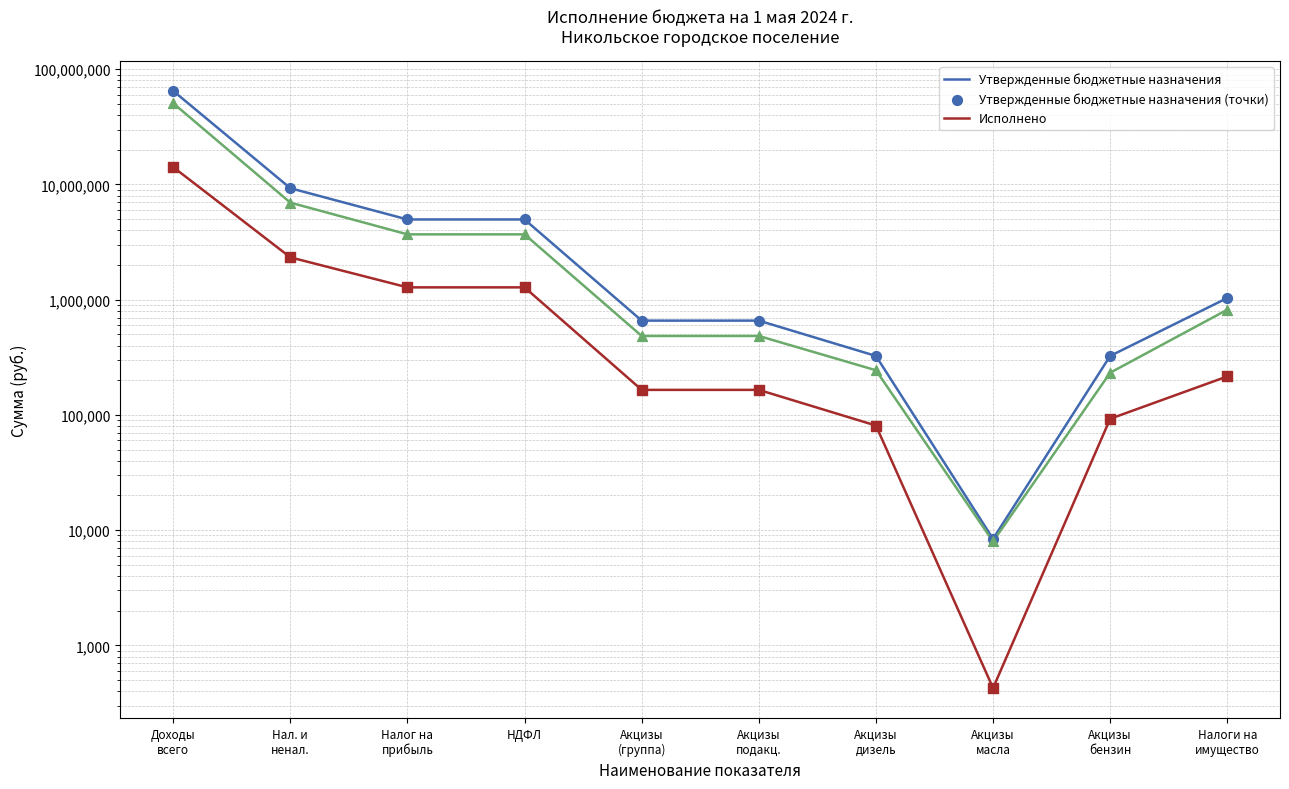

At how many categories does at least one series exceed 47707016?

1